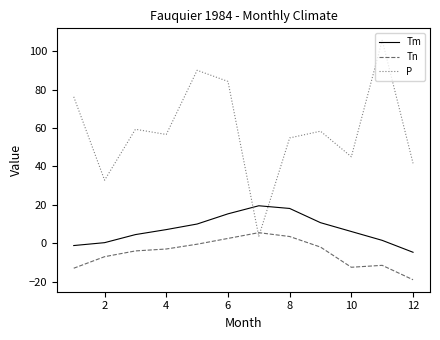

Rank the series by their average value, from lowest to highest.

Tn, Tm, P